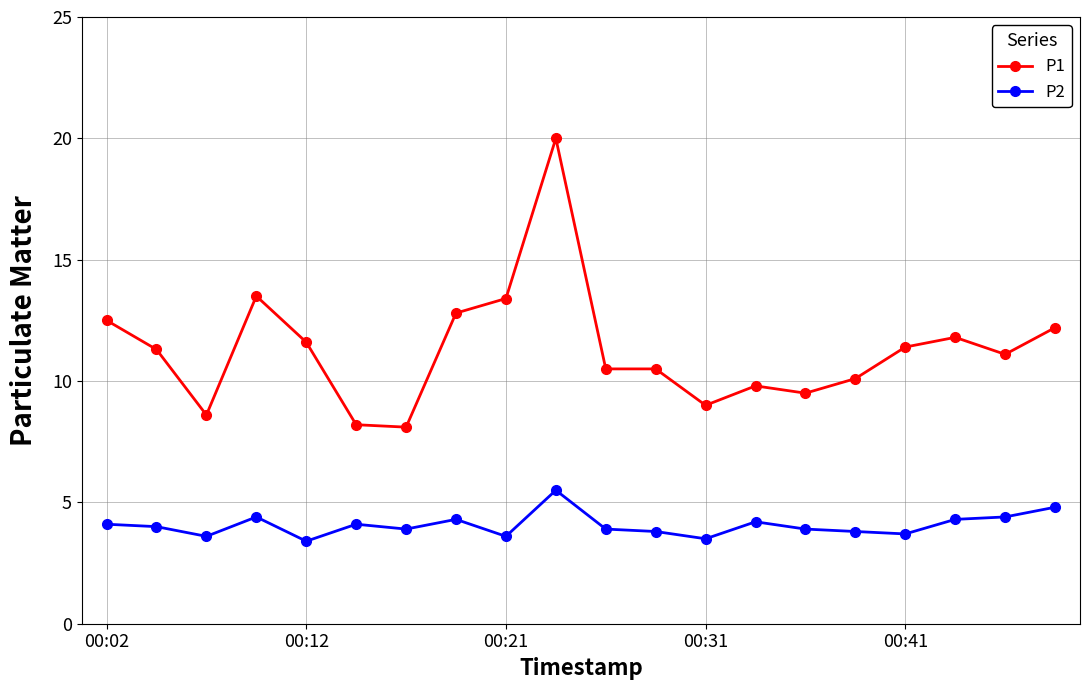

At how many categories does at least one series exceed 6?

20